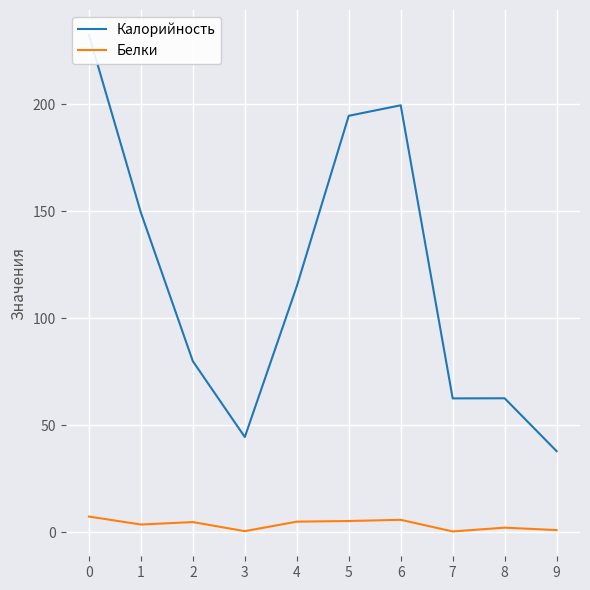

The value of Калорийность at 6 is 339.9. True or false?

False